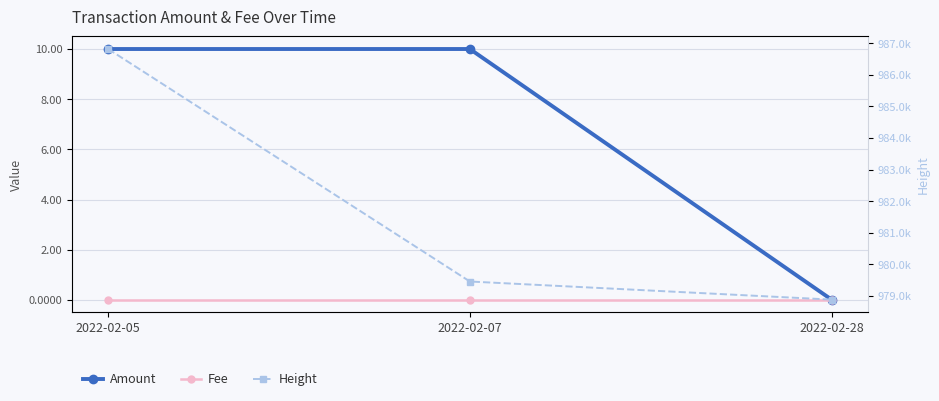

Reading left to right, list all the values displayed in this chart.

Amount: 2022-02-05=10.0	2022-02-07=10.0	2022-02-28=0.0
Fee: 2022-02-05=0.0	2022-02-07=0.0	2022-02-28=0.0
Height: 2022-02-05=986820.0	2022-02-07=979459.0	2022-02-28=978886.0